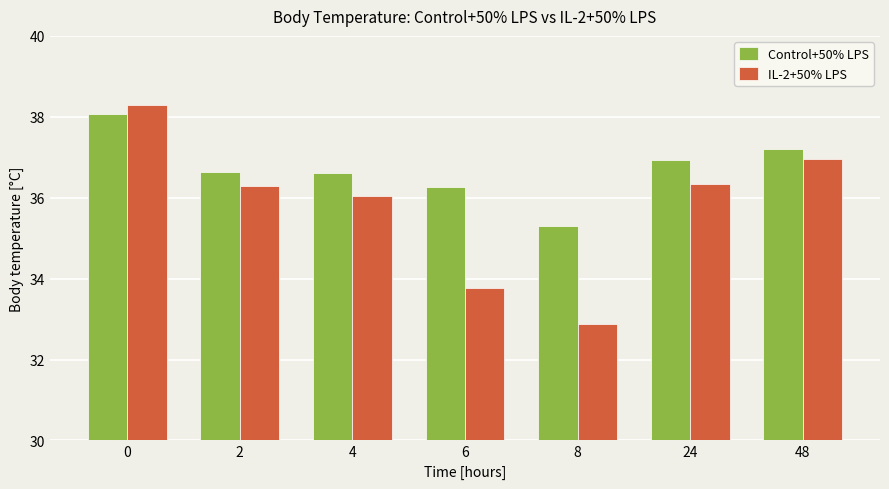

Rank the series at 4 from lowest to highest value.

IL-2+50% LPS, Control+50% LPS